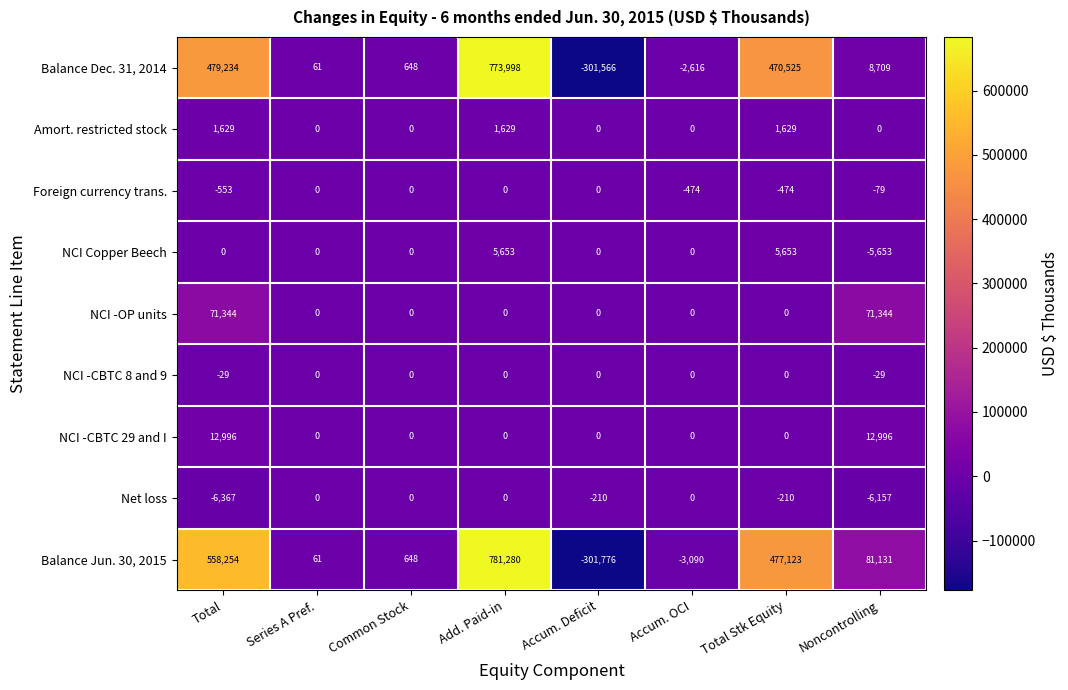

Which series has the largest range (max minus min)?

Balance Jun. 30, 2015